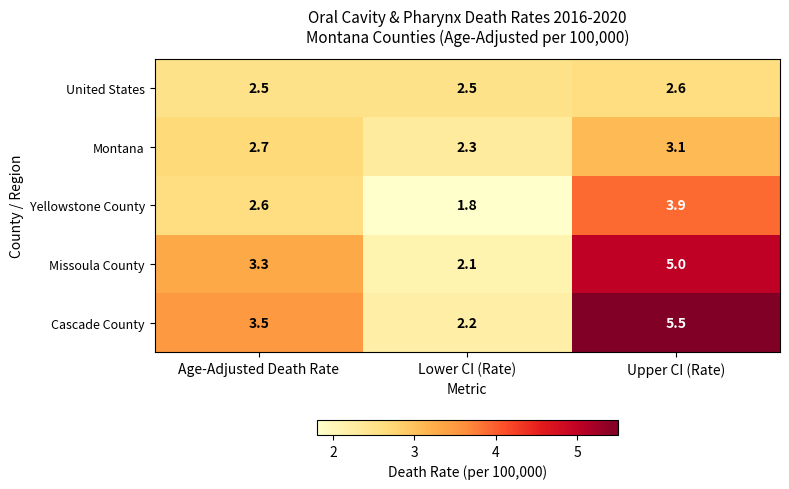

At which category does the chart reach its minimum across all series?

Lower CI (Rate)